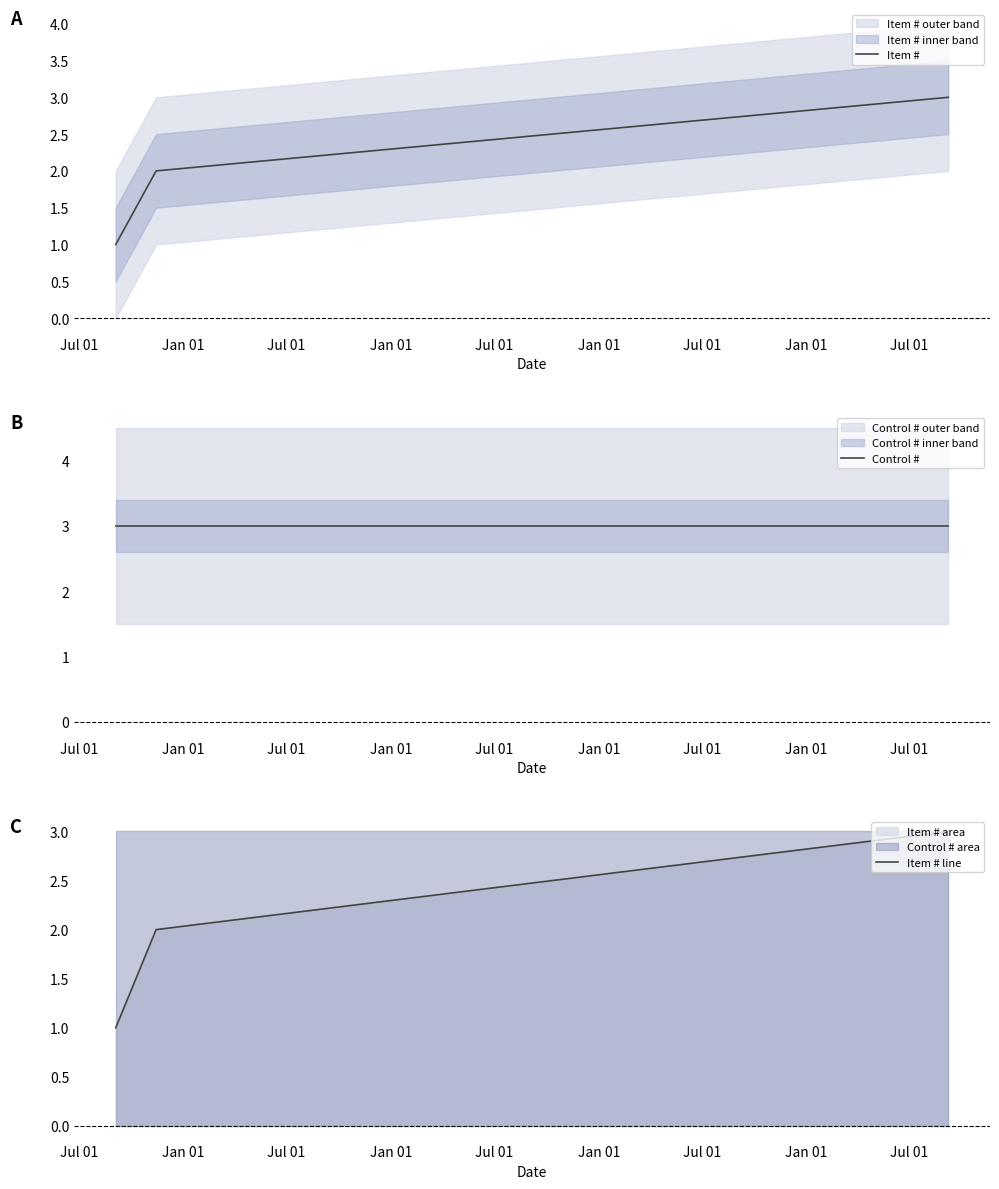

List the labels in order of Control # value, largest first.

Jul 01, Jan 01, Jul 01